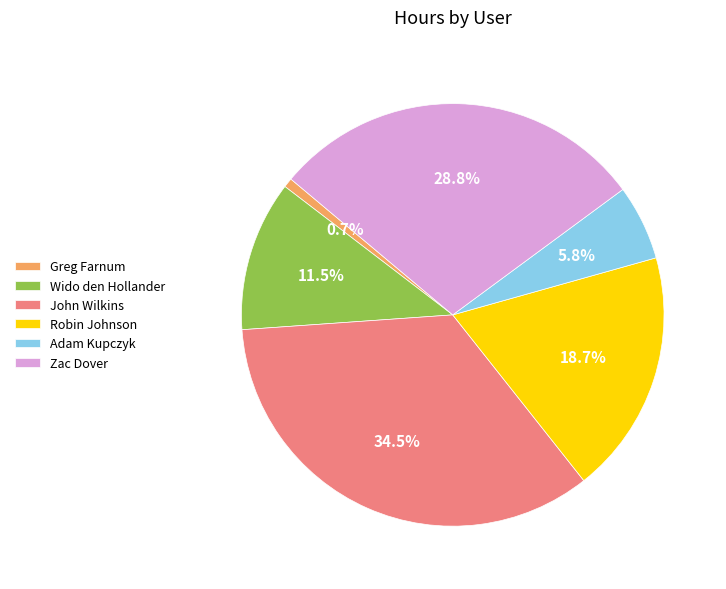

How many segments does this pie chart have?

6